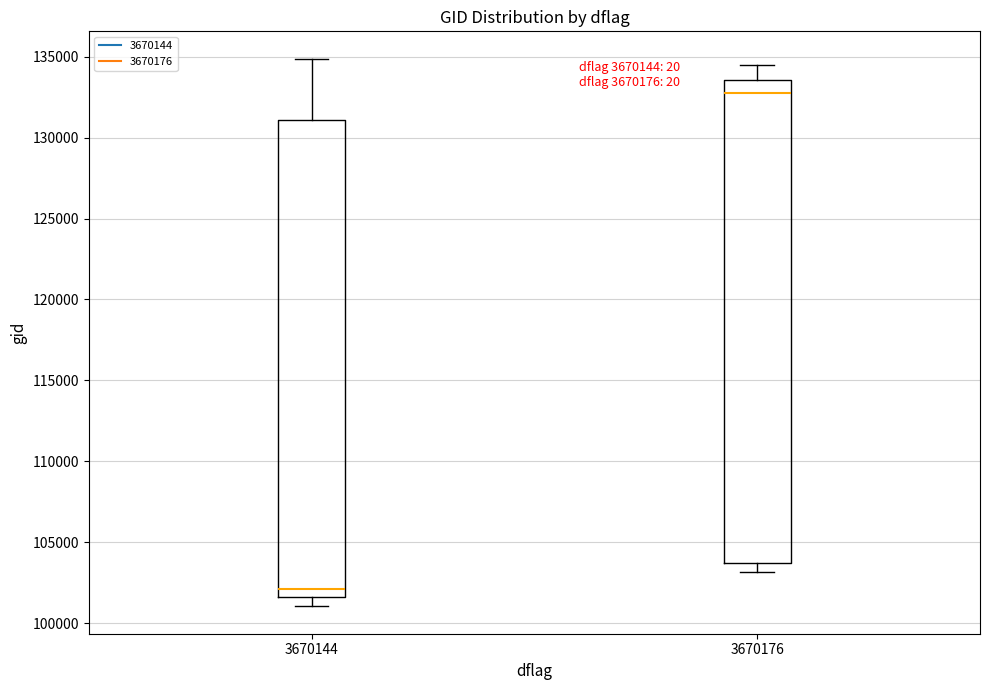

Reading left to right, read every box against the y-axis: the position of its median line, the range the box covers, and the ends of its whiskers. The values are not printed on the chart, so give them approximately, as read against the axis.

3670144: median 102000, box 101500 to 131000, whiskers 101000 to 135000
3670176: median 133000, box 103500 to 133500, whiskers 103000 to 134500